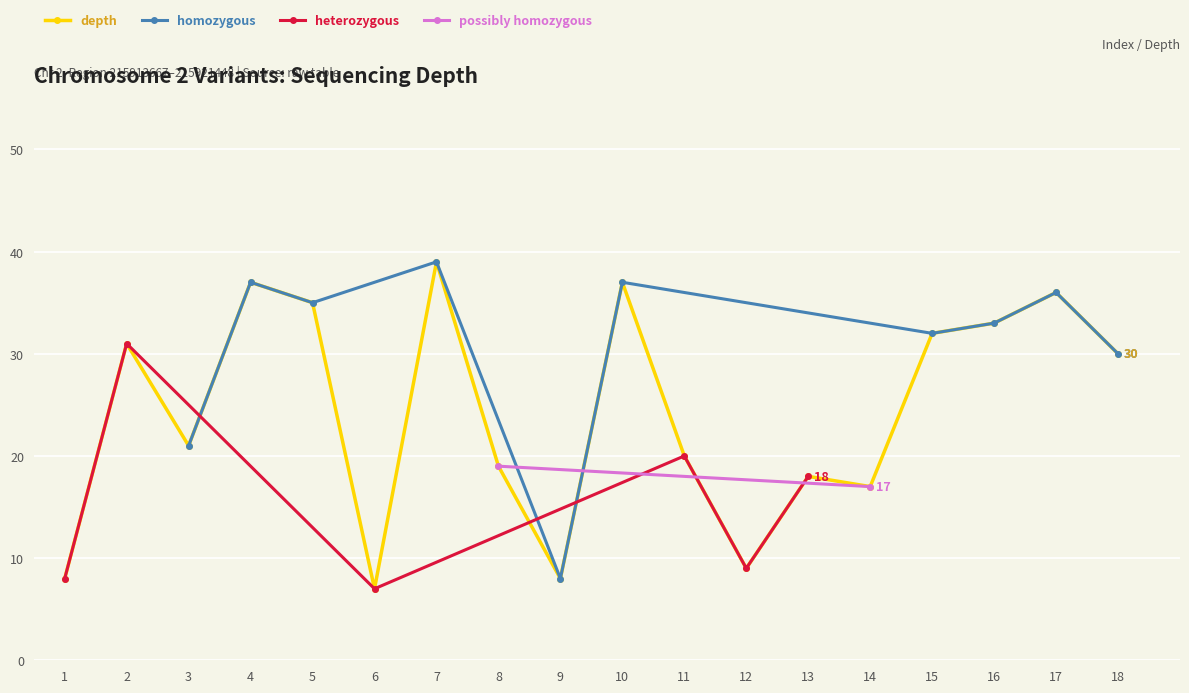

Is it true that depth equals 30 at 18?

True